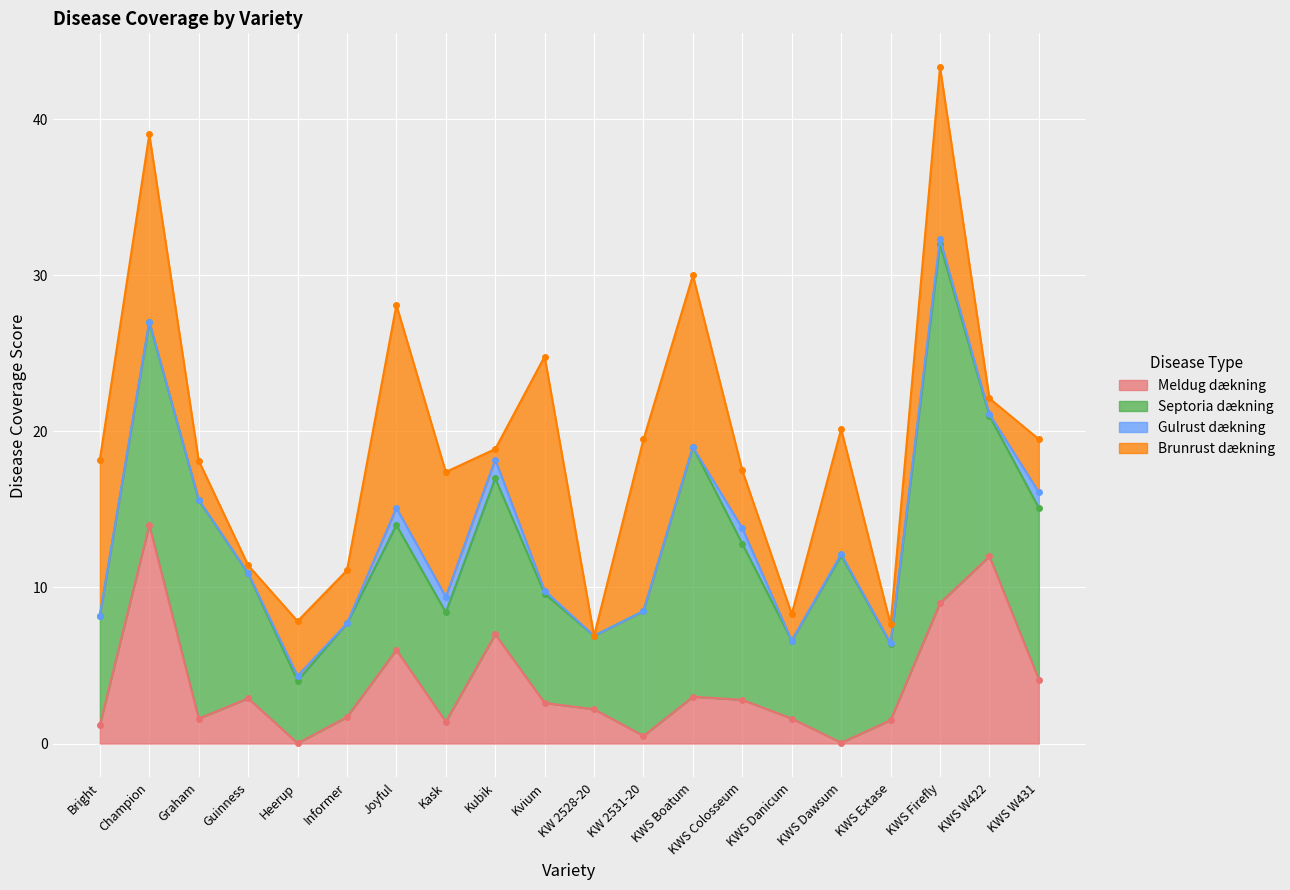

The Brunrust dækning series shows 0.7 at Kubik. True or false?

True